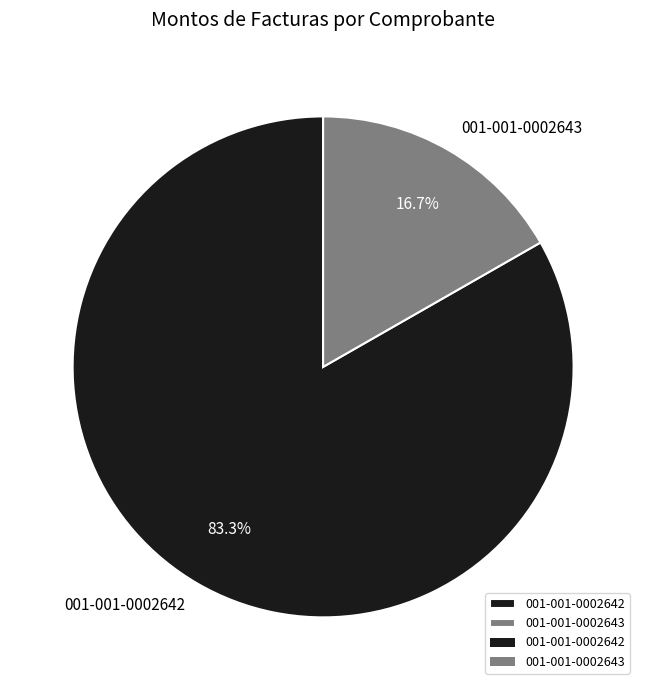

Rank the categories by value from highest to lowest.

001-001-0002642, 001-001-0002643